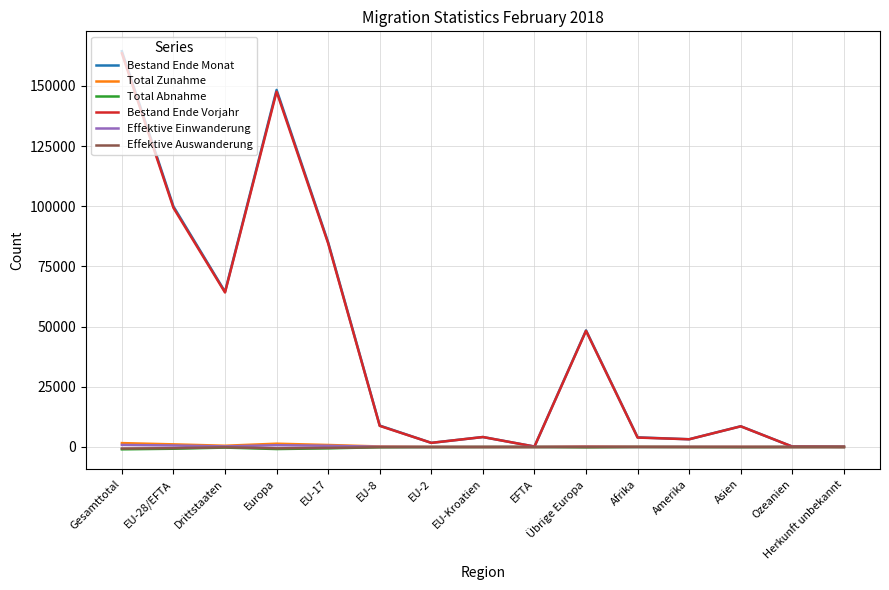

At which label does Bestand Ende Vorjahr reach its peak?

Gesamttotal